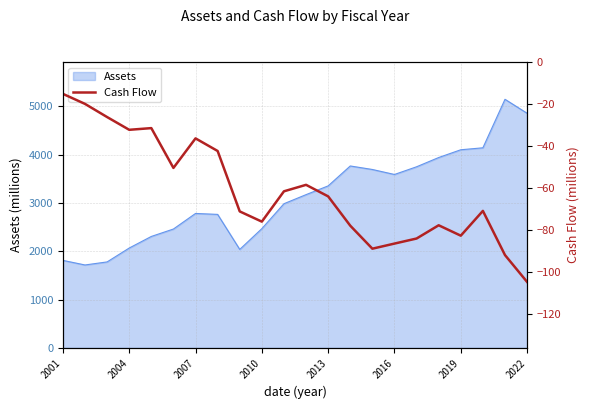

What is the highest value of the Assets series?

5146.2